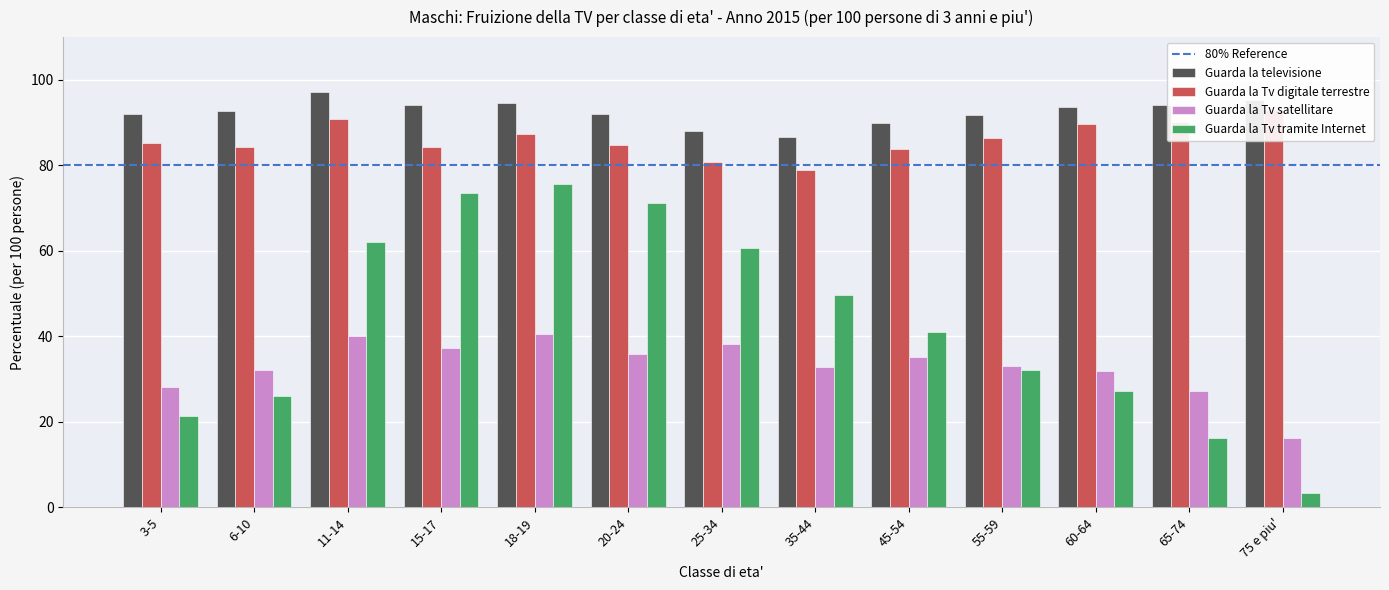

What is the label of the 8th bar from the right?

20-24